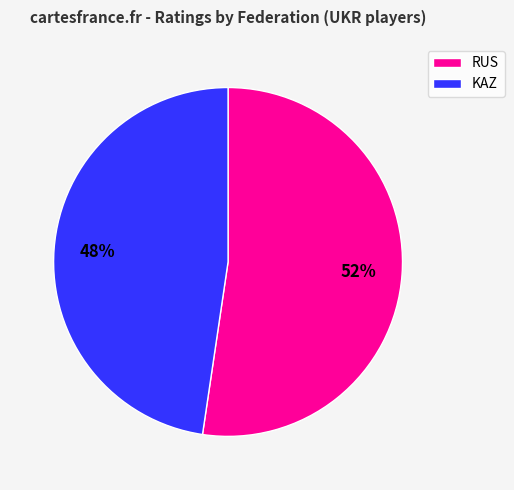

How many segments does this pie chart have?

2